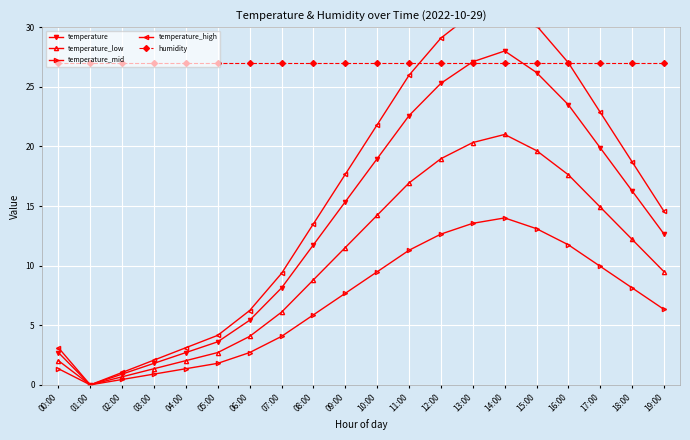

True or false: humidity and temperature_mid intersect in this chart.

False